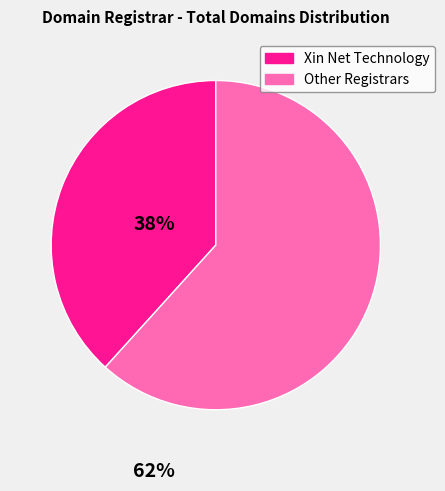

Is there a majority slice in this chart?

Yes